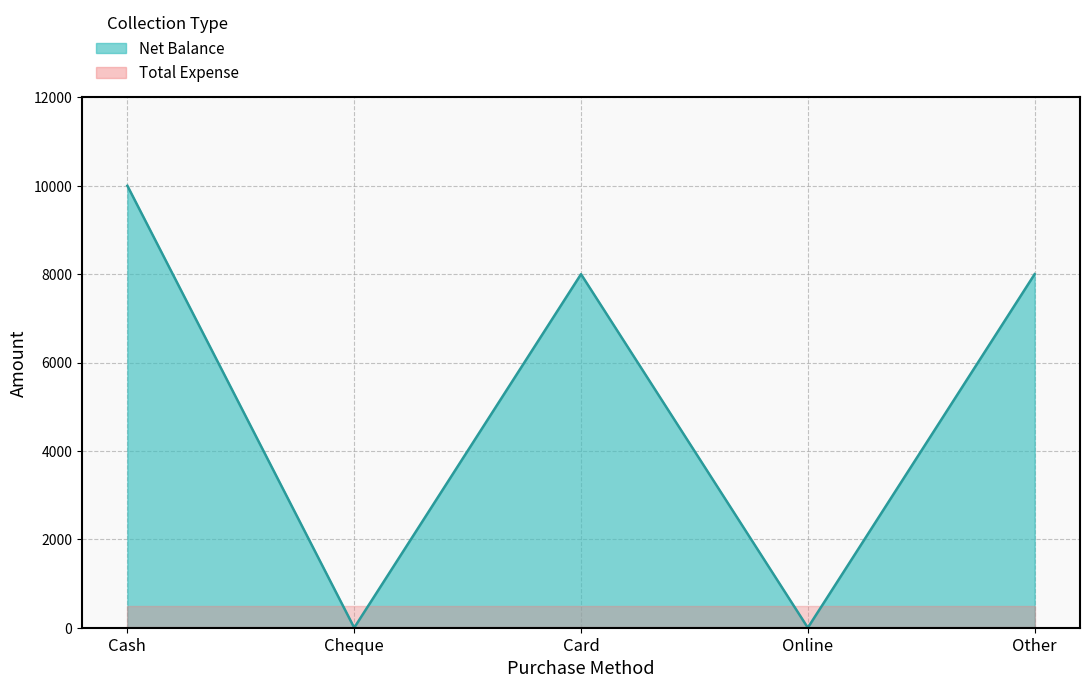

Count the values in the range 0 to 8000.

4